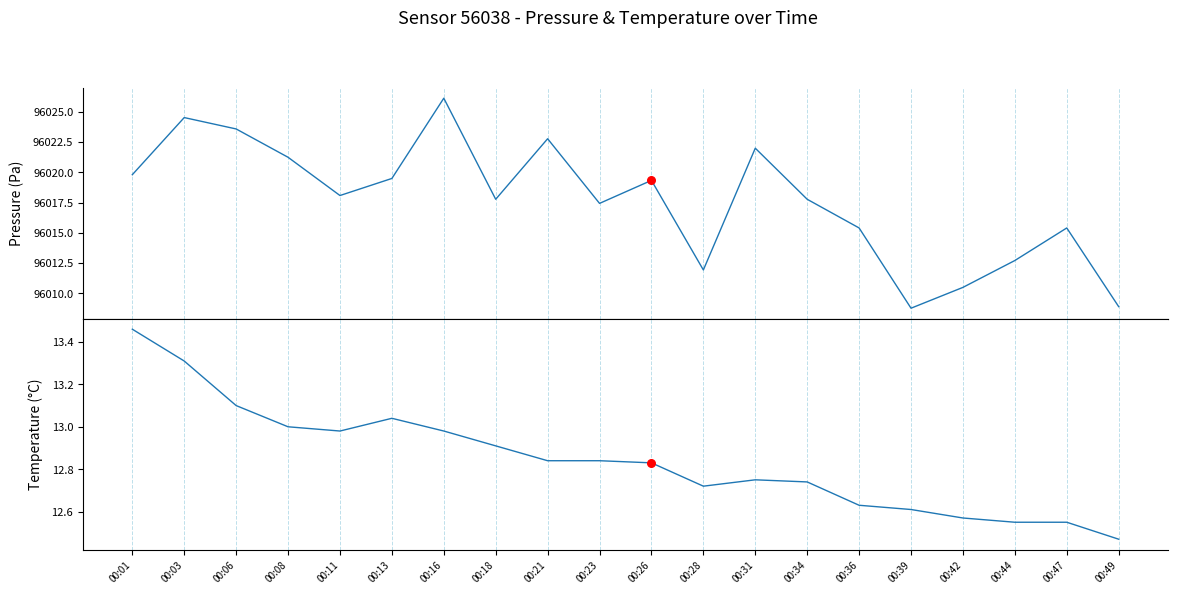

Which series has the largest Y range (max minus min)?

pressure